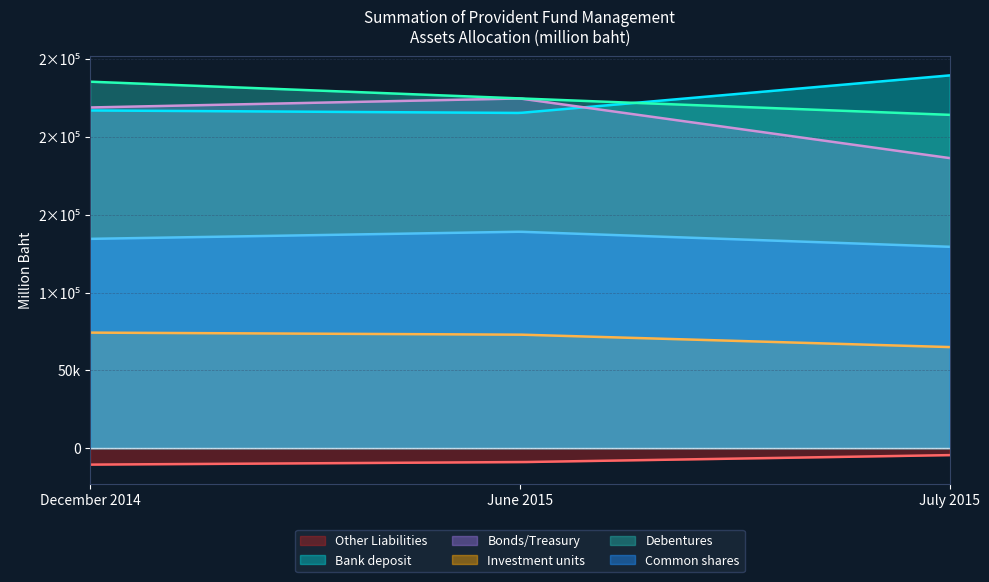

What position from the right is July 2015?

1